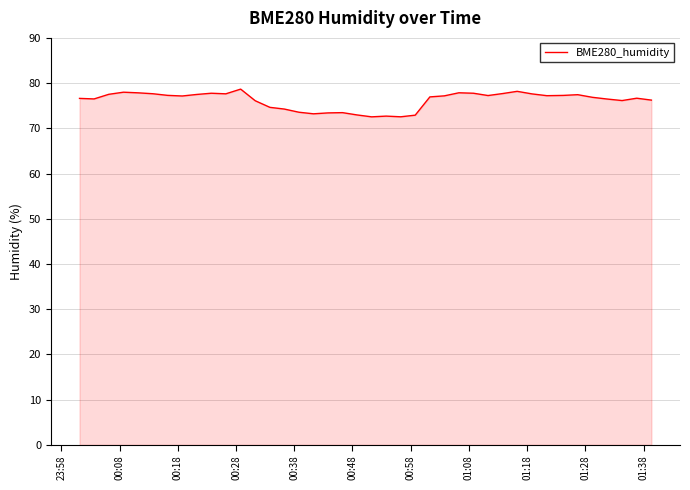

What is the difference between the maximum and minimum values?

6.1